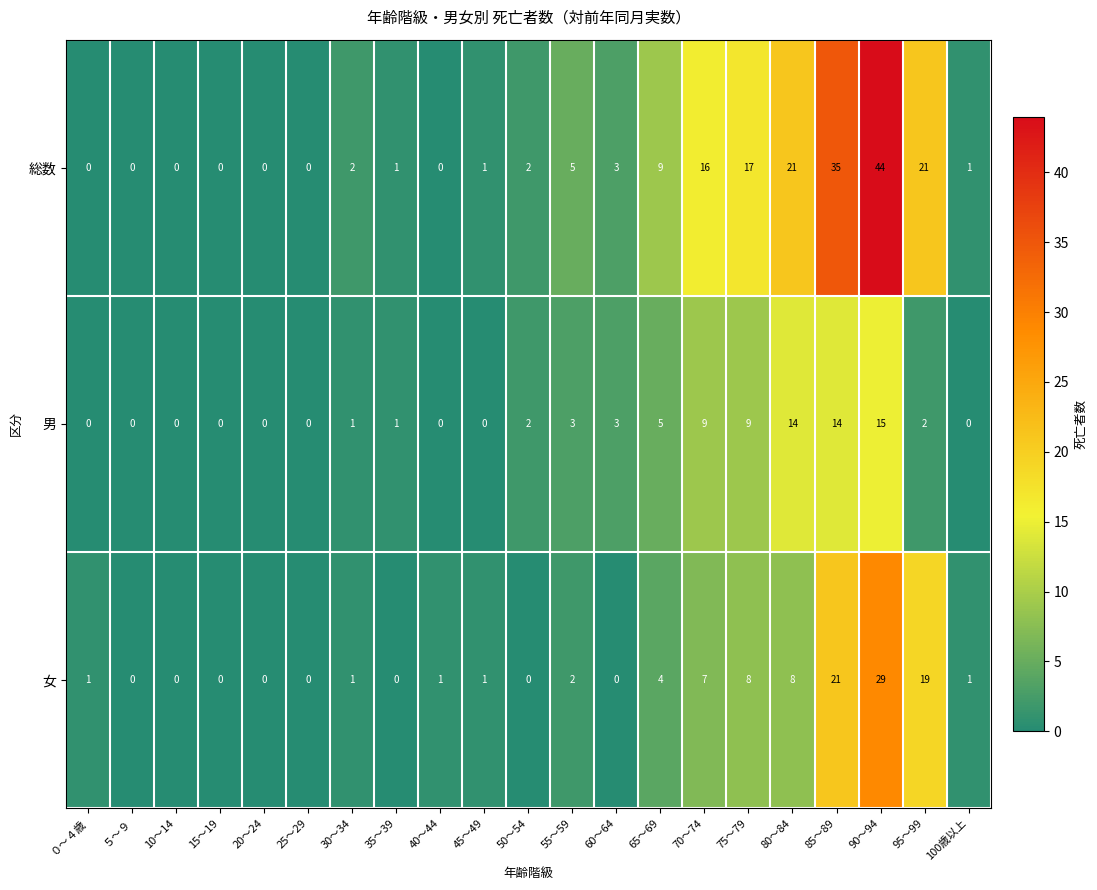

List the series in order of their peak value, lowest first.

男, 女, 総数